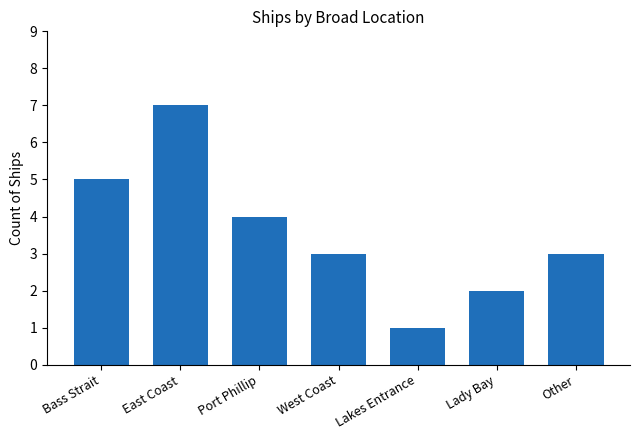

What is the sum of all values?

25